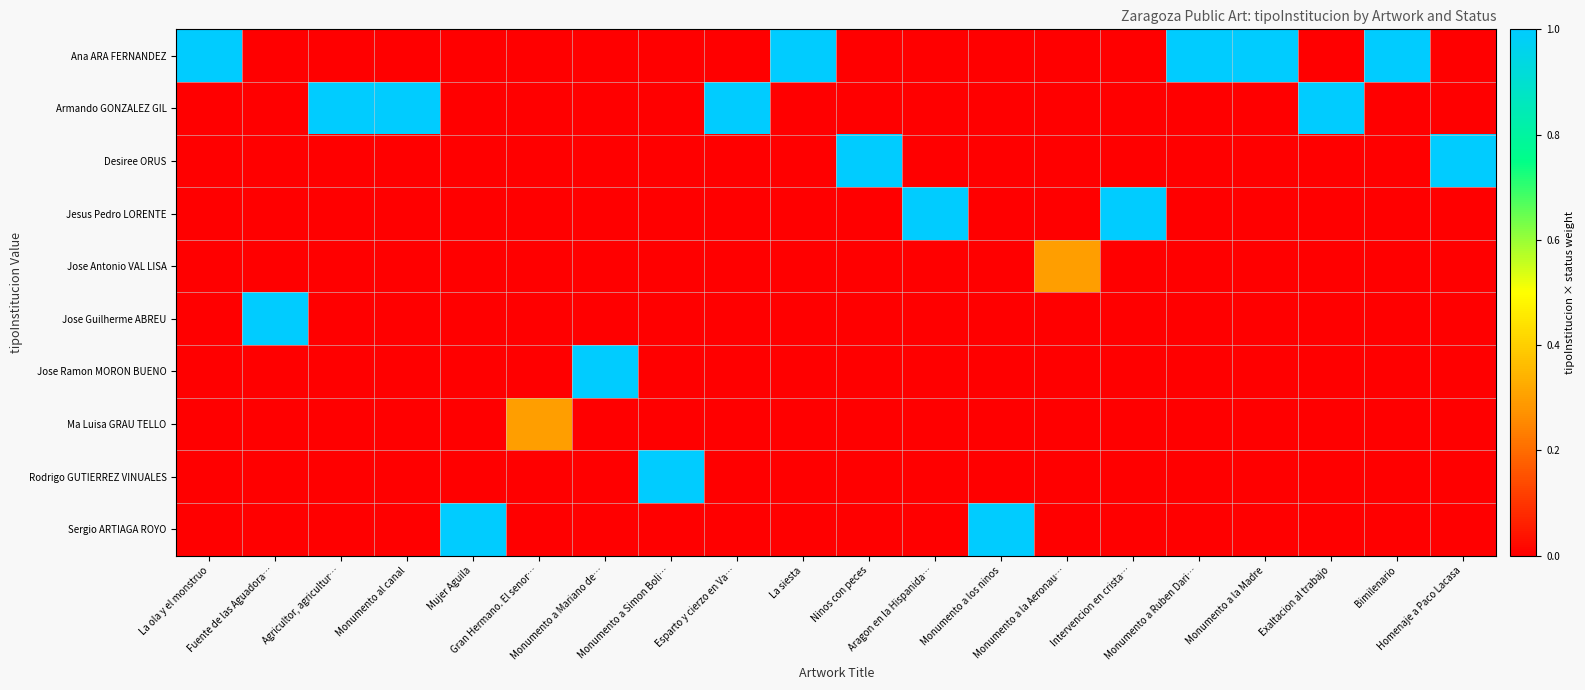

What is the total value across all series at Intervencion en crista…?

1.0